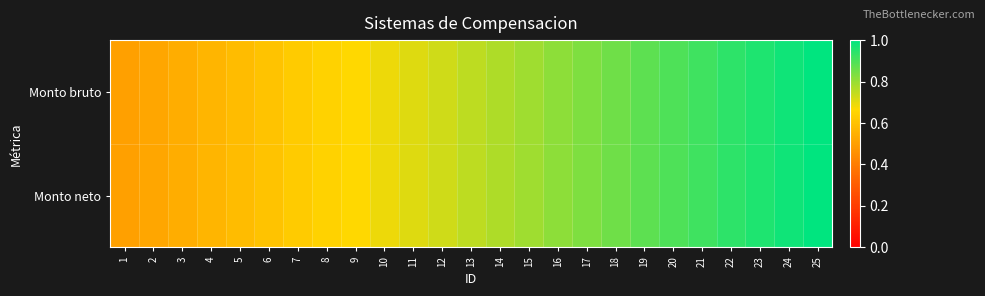

Which series has the widest spread of values?

Monto bruto